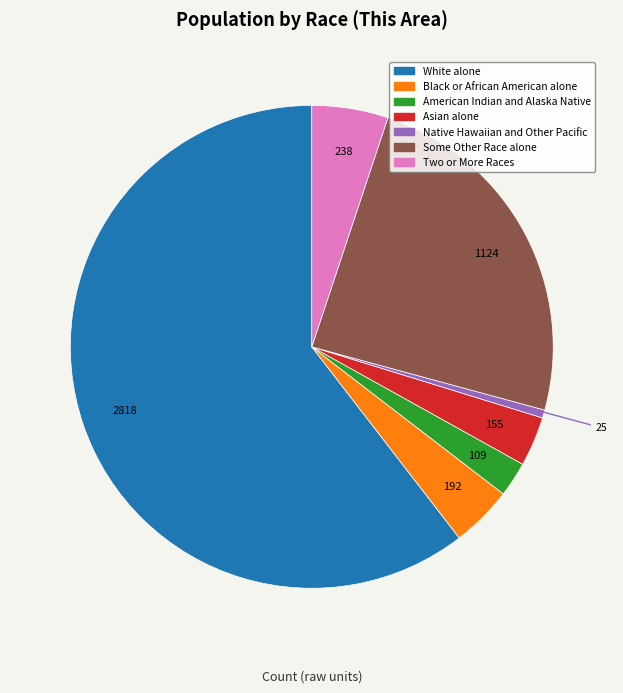

Count the number of slices in the pie.

7